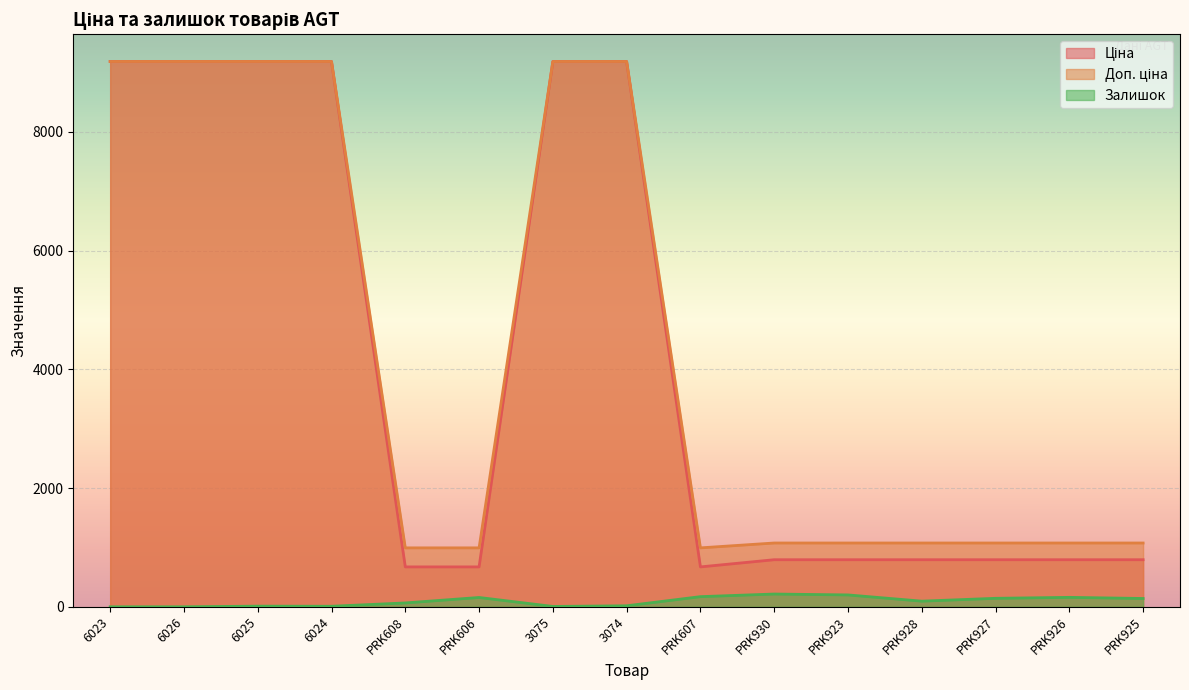

What is the label of the 1st point from the right?

PRK925